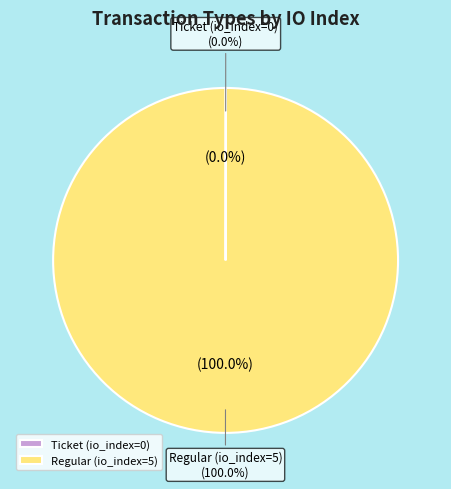

Rank the categories by value from highest to lowest.

Regular (io_index=5), Ticket (io_index=0)